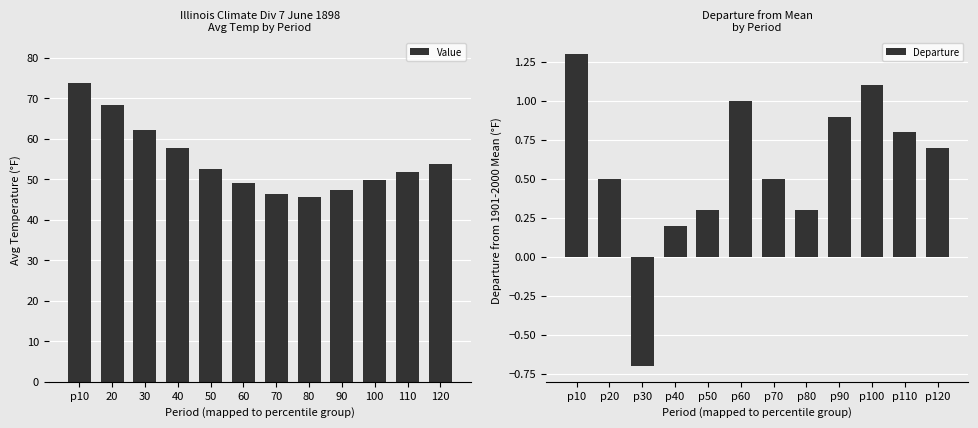

Is it true that Departure equals 1.0 at p60?

True